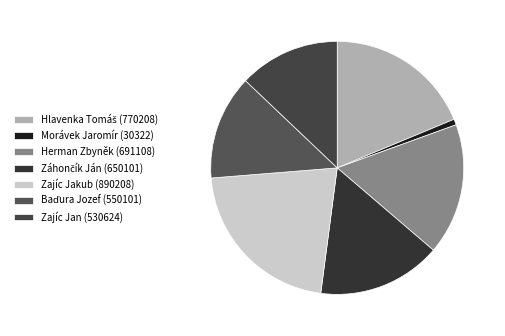

Which slice is the largest?

Zajíc Jakub